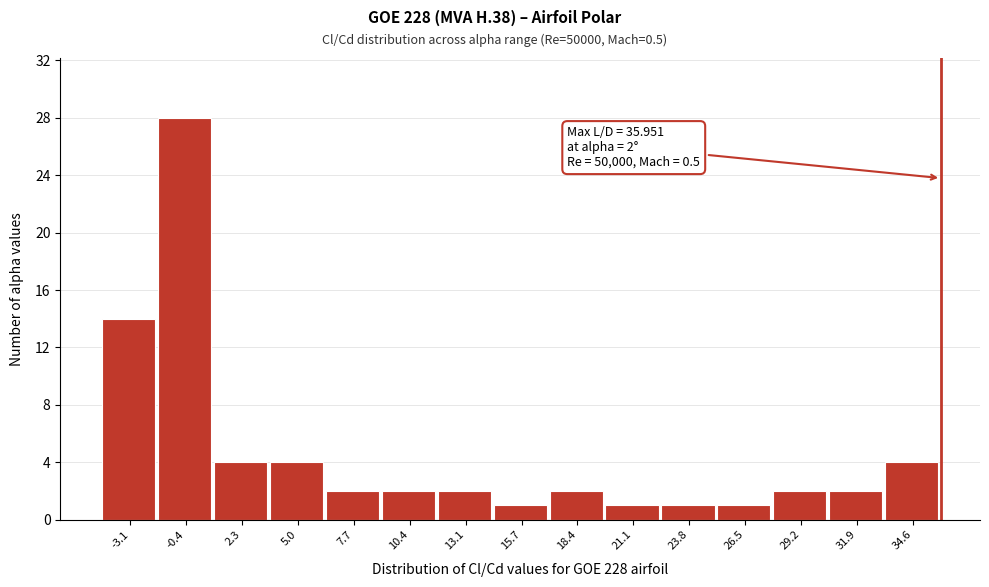

Over which range of the x-axis is the bar tallest?

-2.0 to 1.0